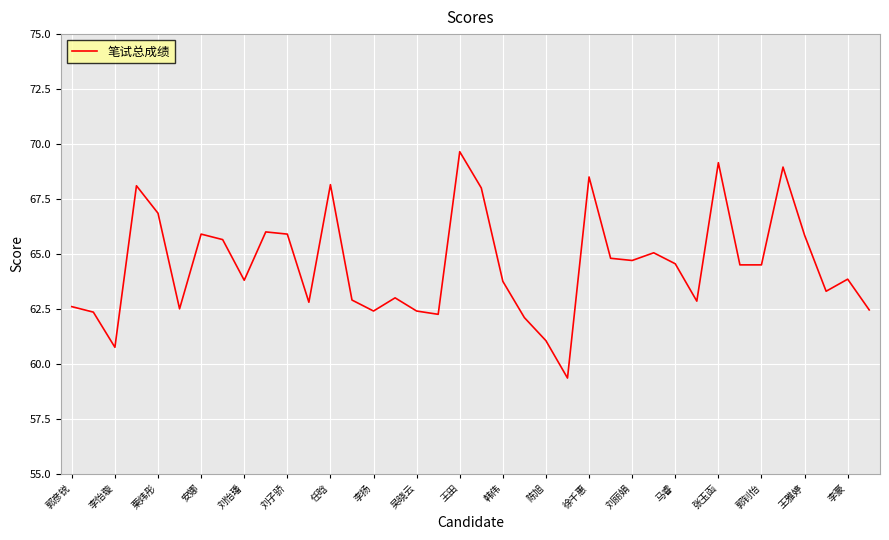

What is the difference between the maximum and minimum values?

10.3